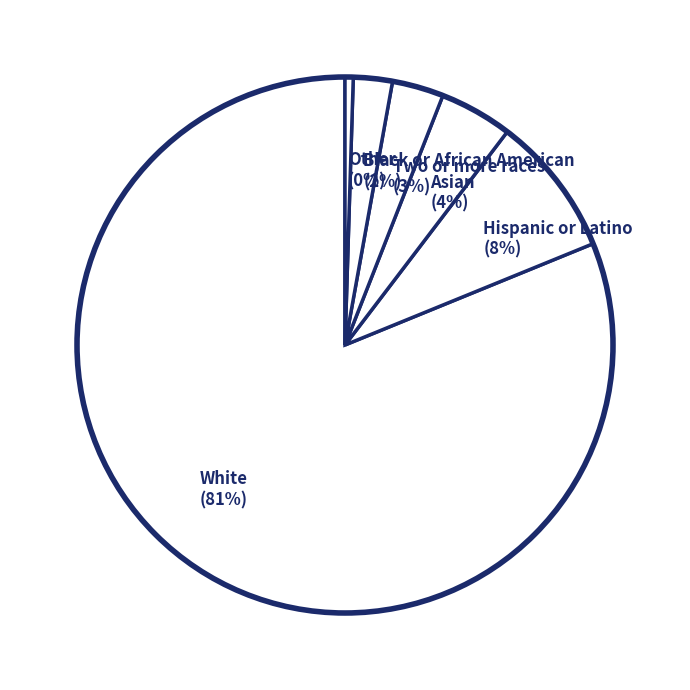

To the nearest percent, what percentage of the pie is Hispanic or Latino?

8%